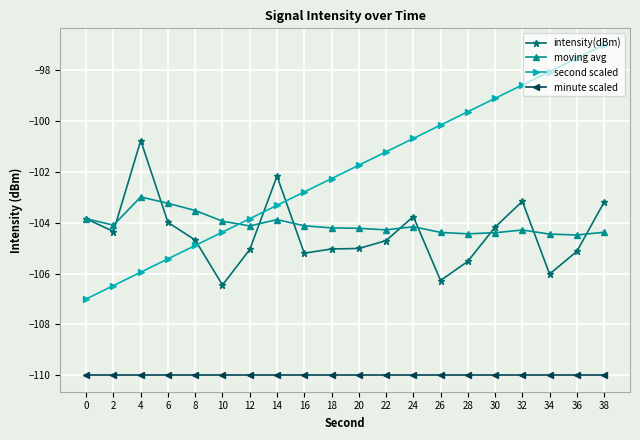

The value of intensity(dBm) at 8 is -66.8. True or false?

False